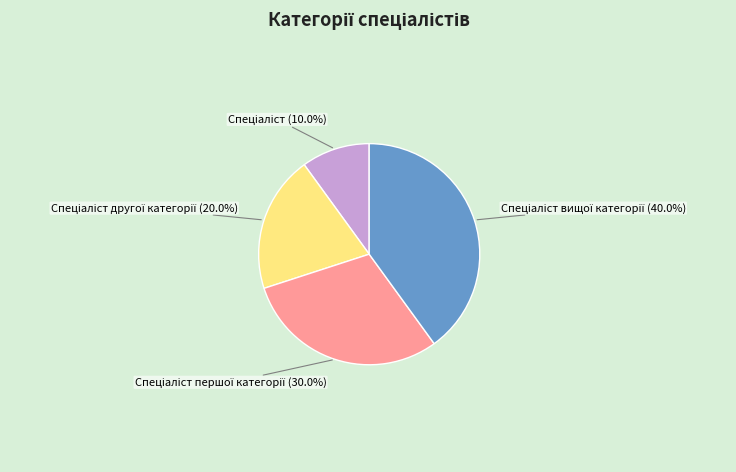

Is there a majority slice in this chart?

No